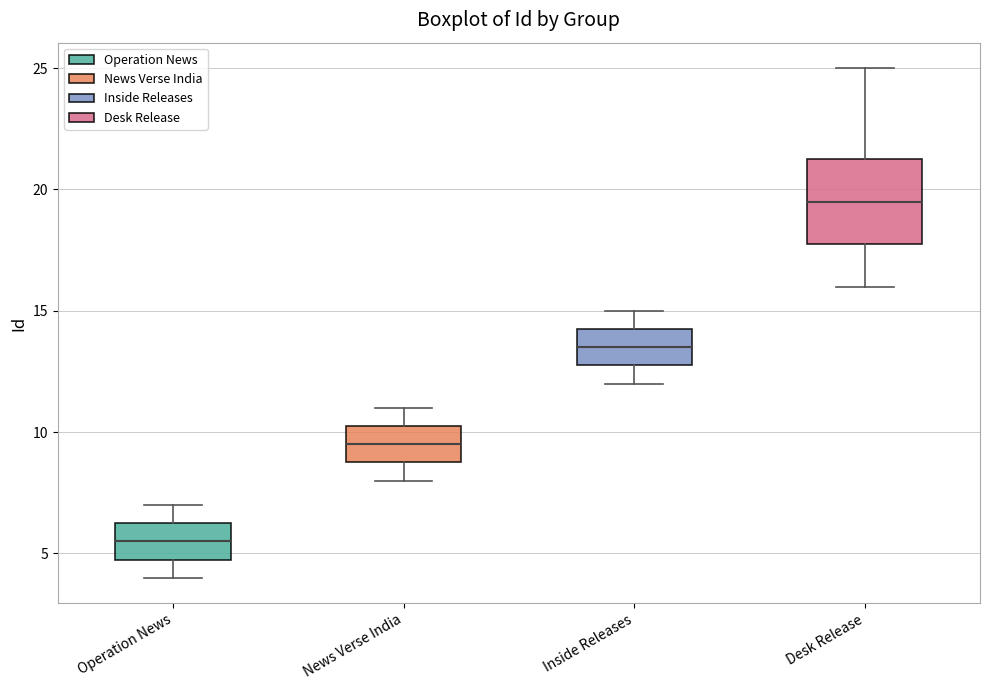

Comparing the boxes themselves (not the whiskers), which one is the tallest?

Desk Release